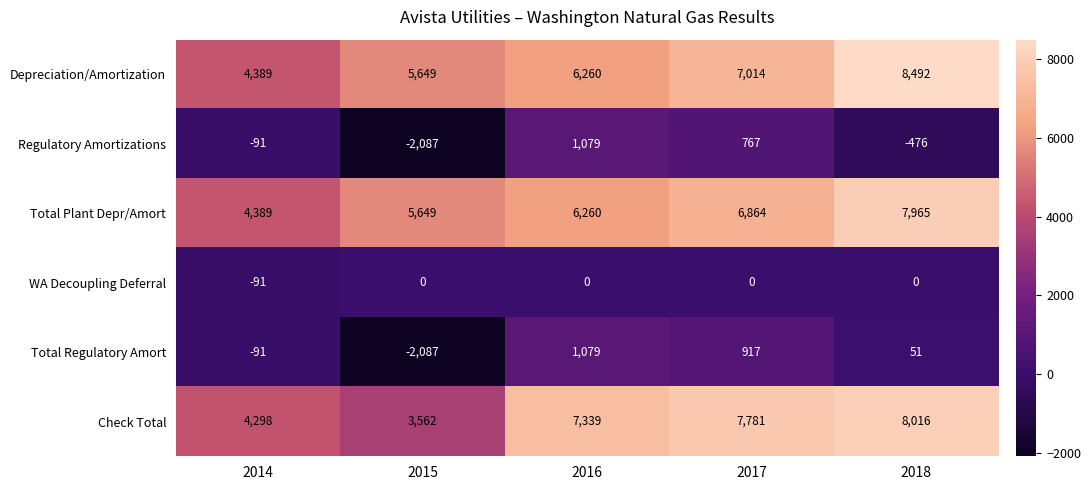

What is the maximum value shown in the chart?

8492